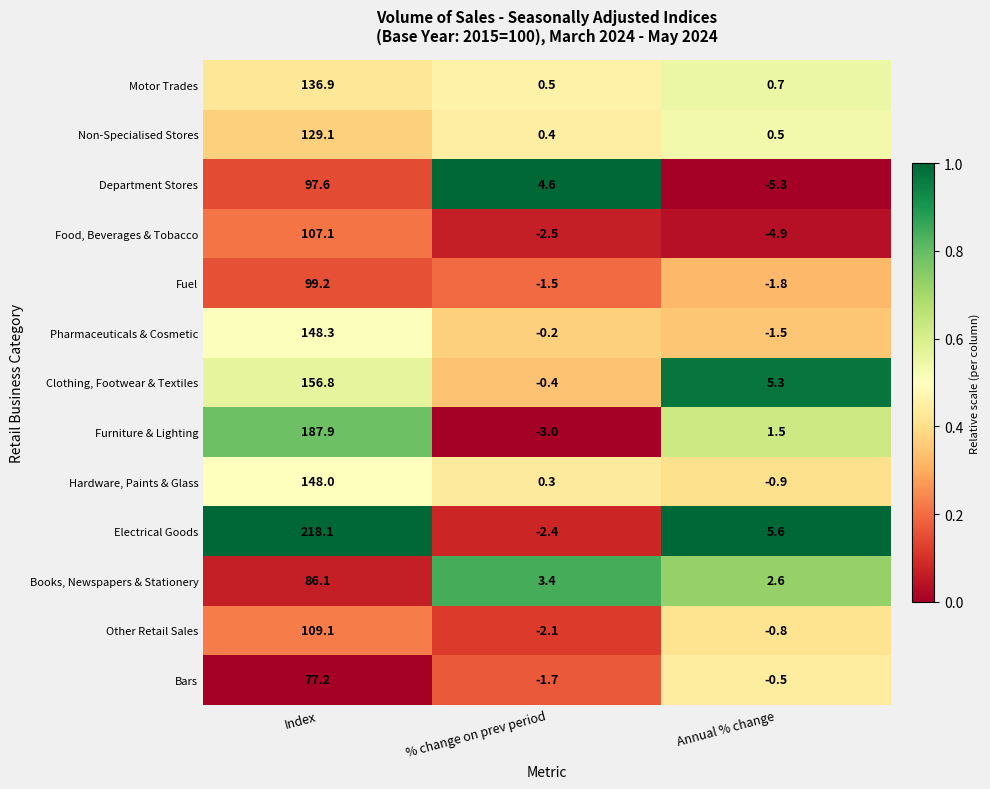

Which series has the largest total across all categories?

Electrical Goods